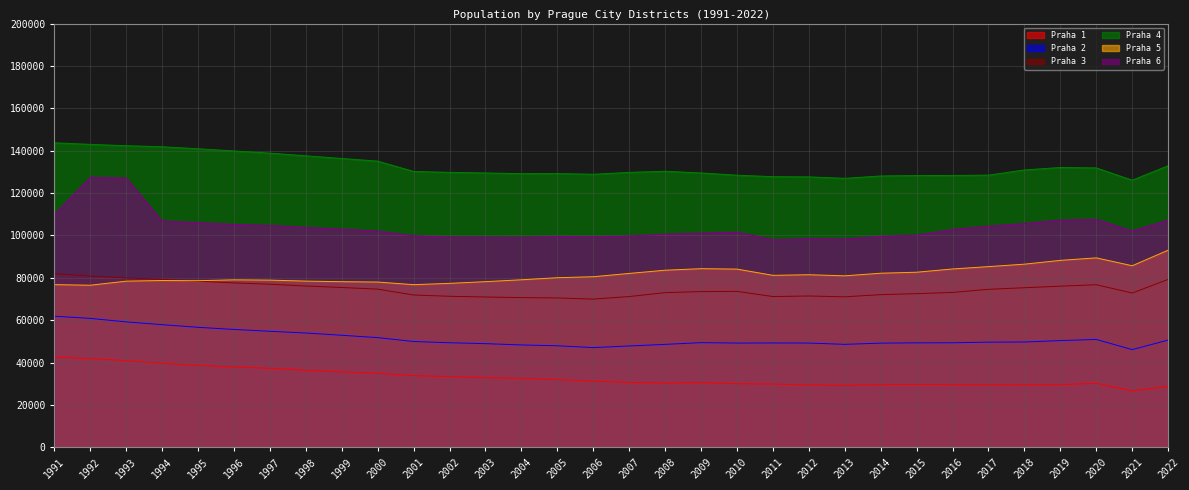

Rank the series at 1996 from lowest to highest value.

Praha 1, Praha 2, Praha 3, Praha 5, Praha 6, Praha 4